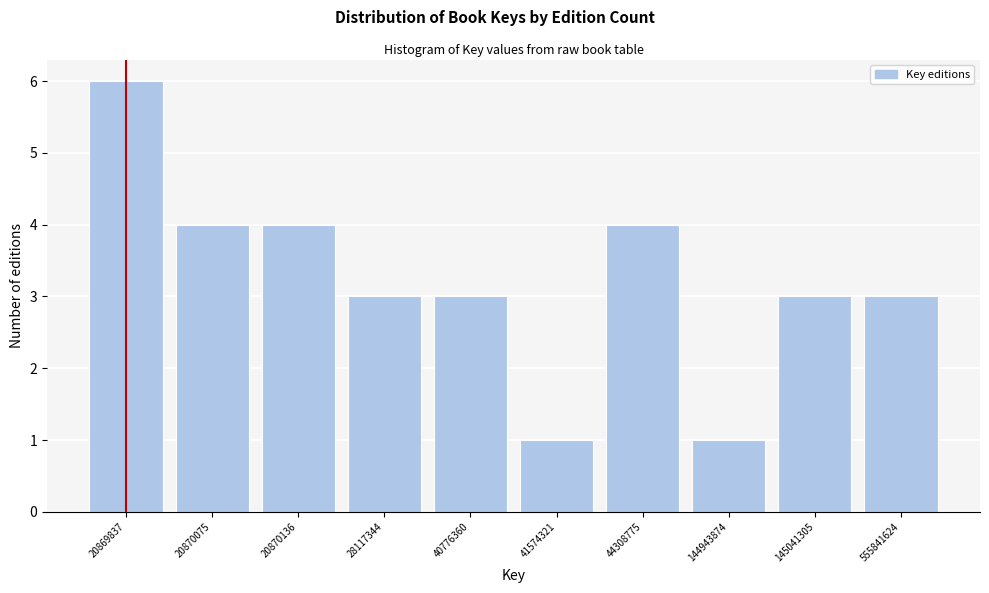

Reading left to right, extract all data points from this chart.

20869837=6	20870075=4	20870136=4	28117344=3	40776360=3	41574321=1	44308775=4	144943874=1	145041305=3	555841624=3